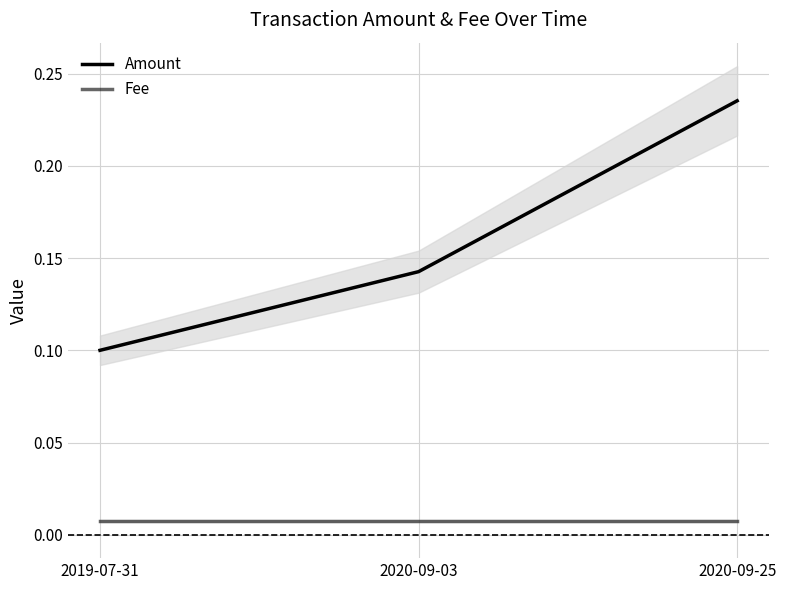

List the series in order of their overall mean, lowest first.

Fee, Amount